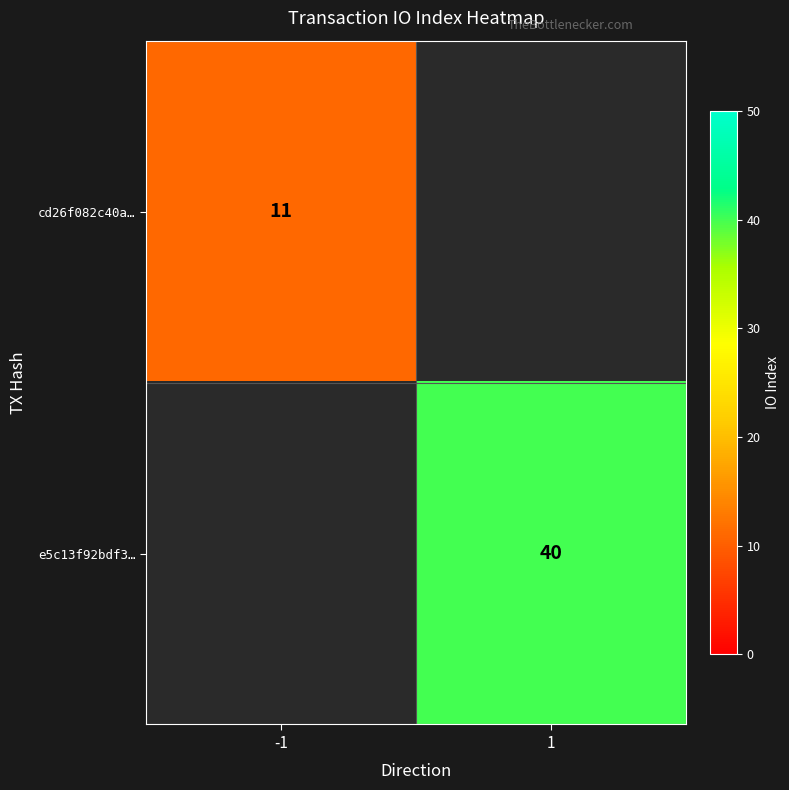

True or false: cd26f082c40a… has a value of 4 at -1.

False